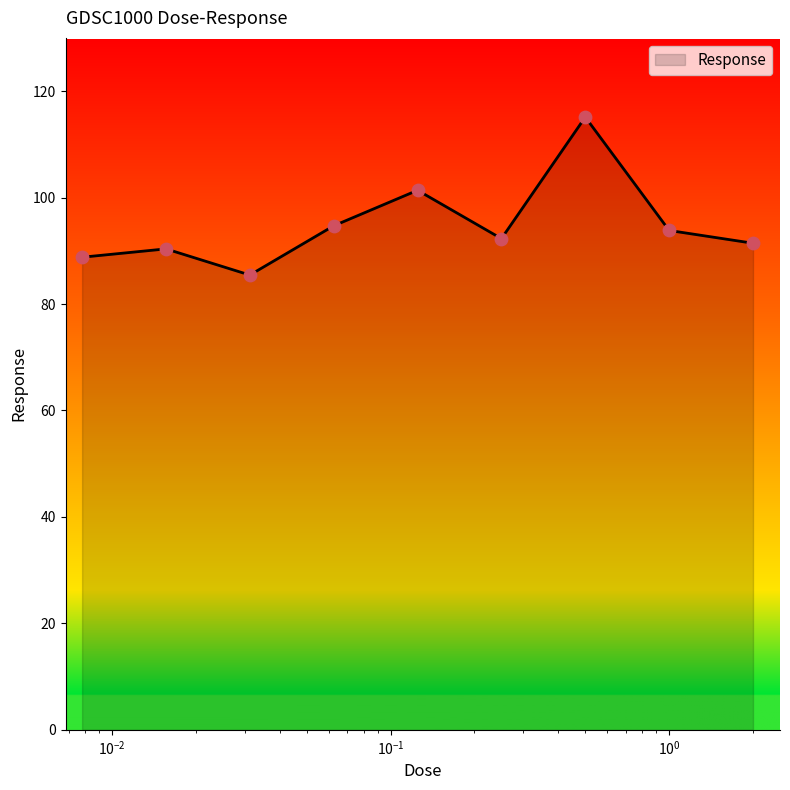

What is the minimum value shown in the chart?

85.4